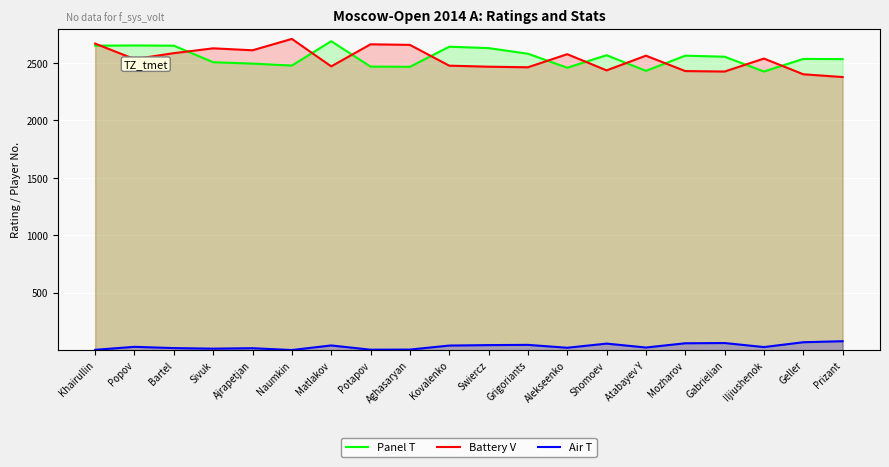

True or false: Air T and Battery V cross at least once.

False